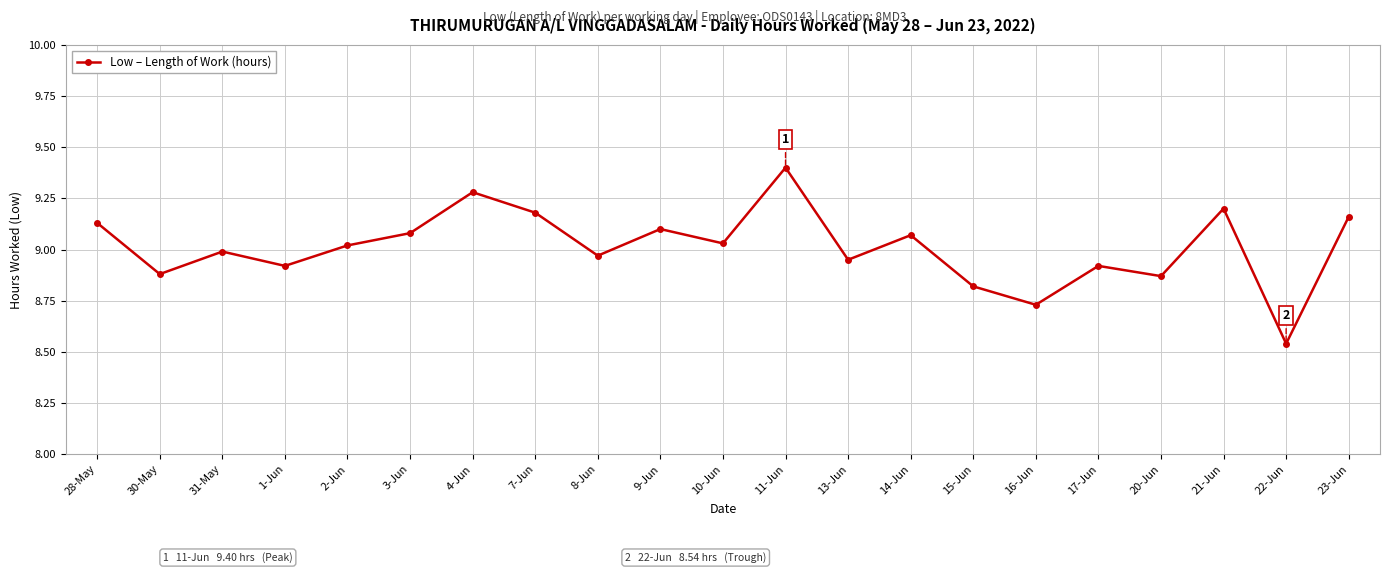

At which category does the data reach its first local valley?

30-May